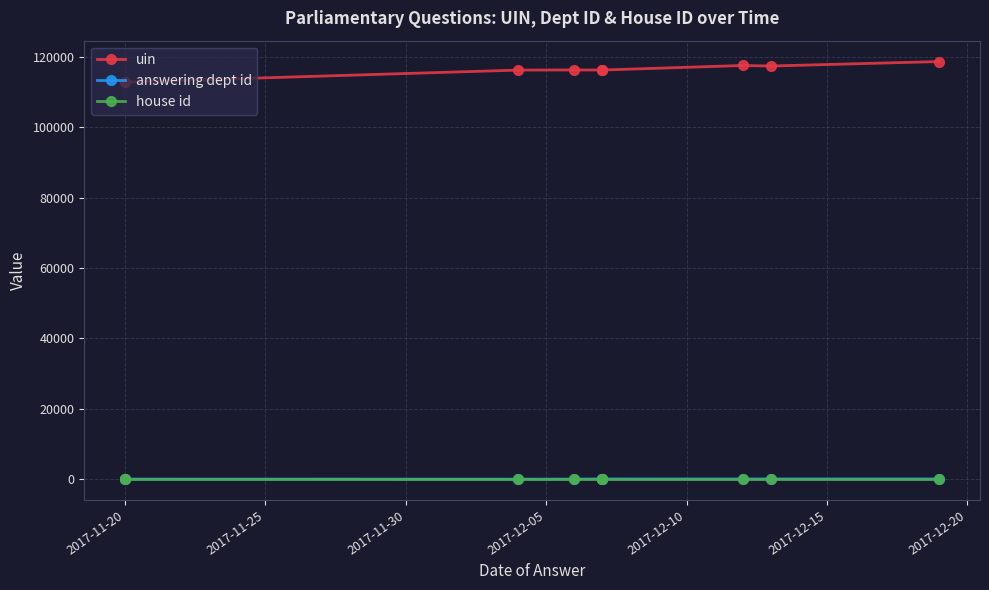

What is the difference between the second highest and second lowest values in the answering dept id series?

40